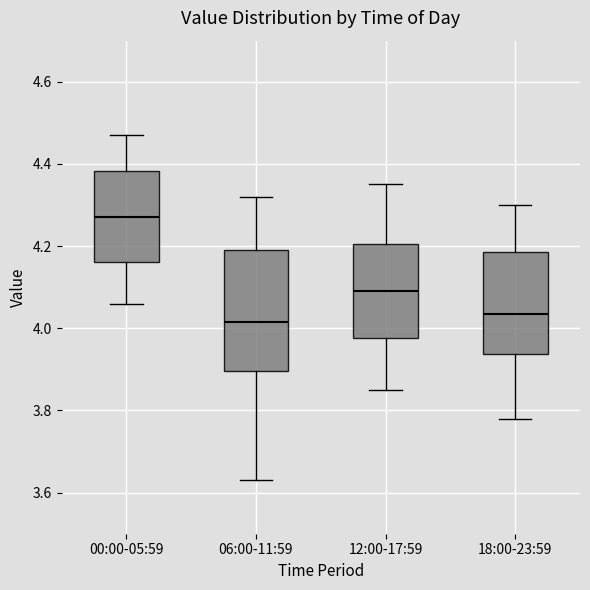

Reading left to right, read every box against the y-axis: the position of its median line, the range the box covers, and the ends of its whiskers. The values are not printed on the chart, so give them approximately, as read against the axis.

00:00-05:59: median 4.28, box 4.16 to 4.38, whiskers 4.06 to 4.48
06:00-11:59: median 4.02, box 3.90 to 4.20, whiskers 3.64 to 4.32
12:00-17:59: median 4.10, box 3.98 to 4.20, whiskers 3.86 to 4.36
18:00-23:59: median 4.04, box 3.94 to 4.18, whiskers 3.78 to 4.30